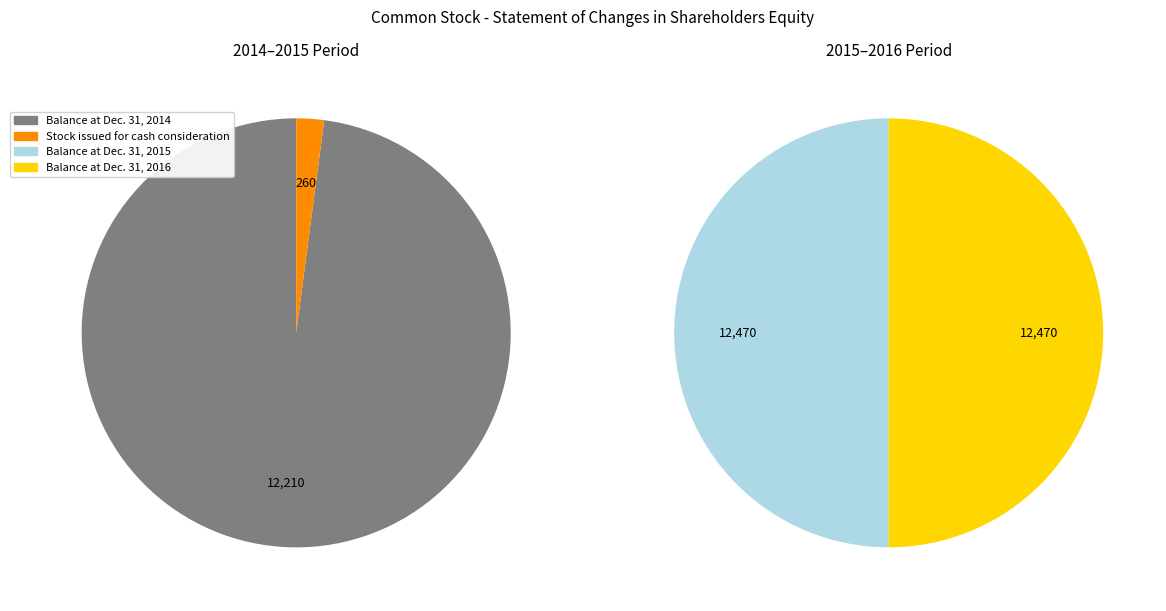

Rank the categories by value from highest to lowest.

Balance at Dec. 31, 2015, Balance at Dec. 31, 2016, Balance at Dec. 31, 2014, Stock issued for cash consideration